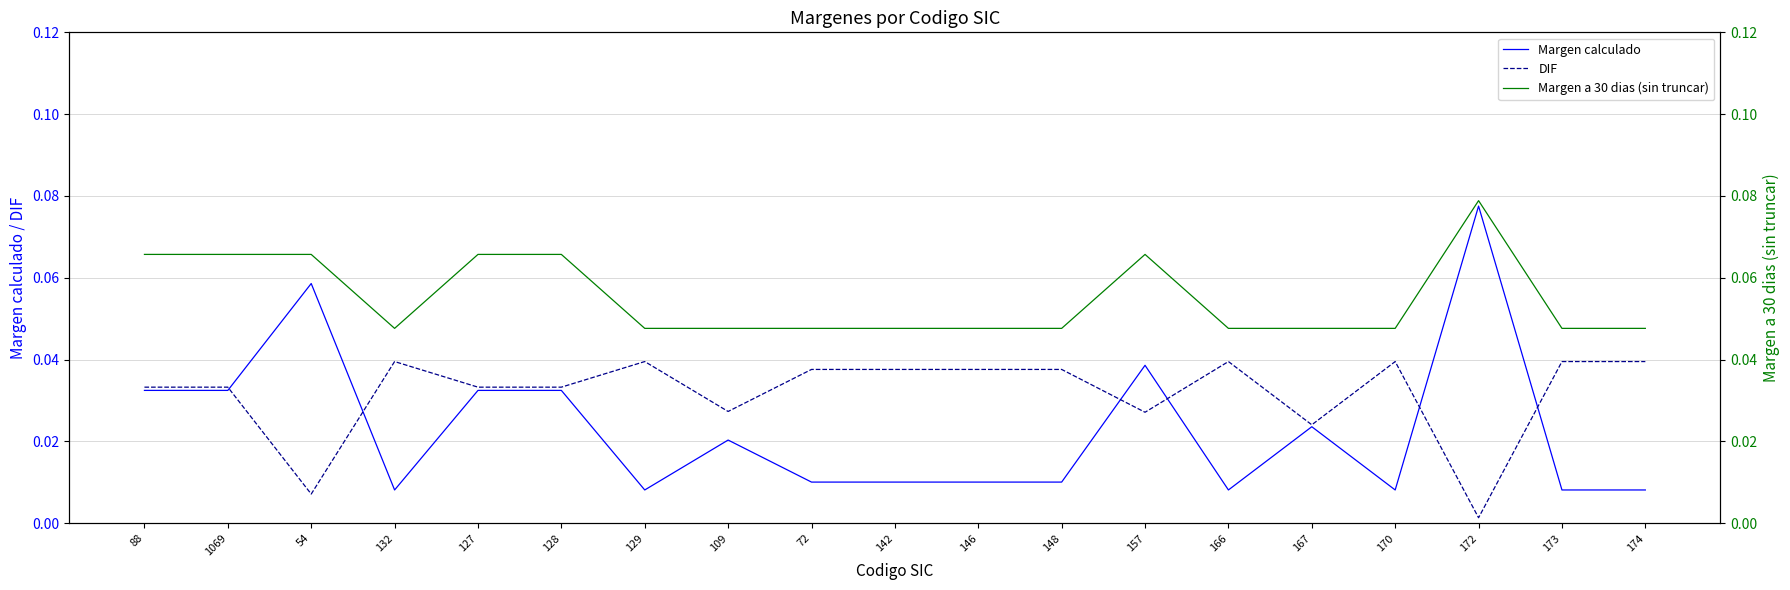

What is the label of the 17th point from the right?

54